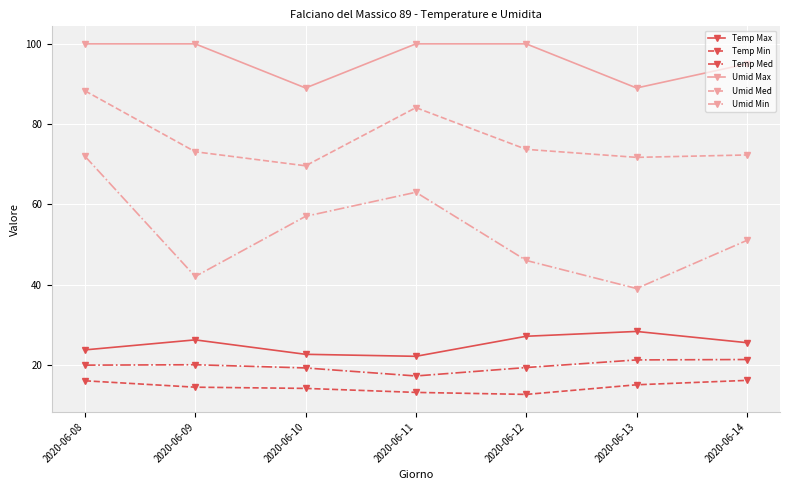

Which series has the widest spread of values?

Umid Min